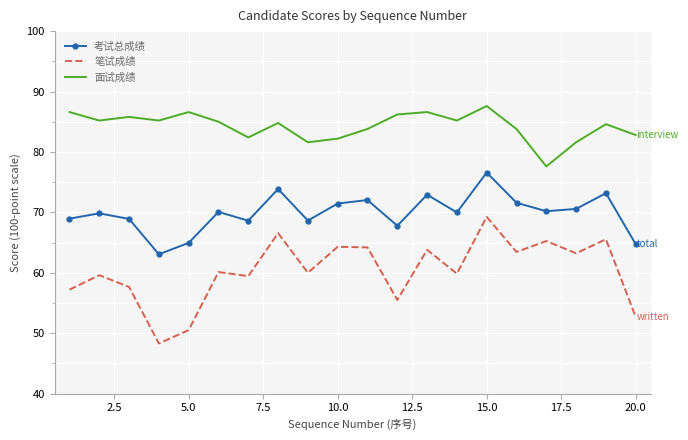

What is the minimum value for 笔试成绩?

48.3